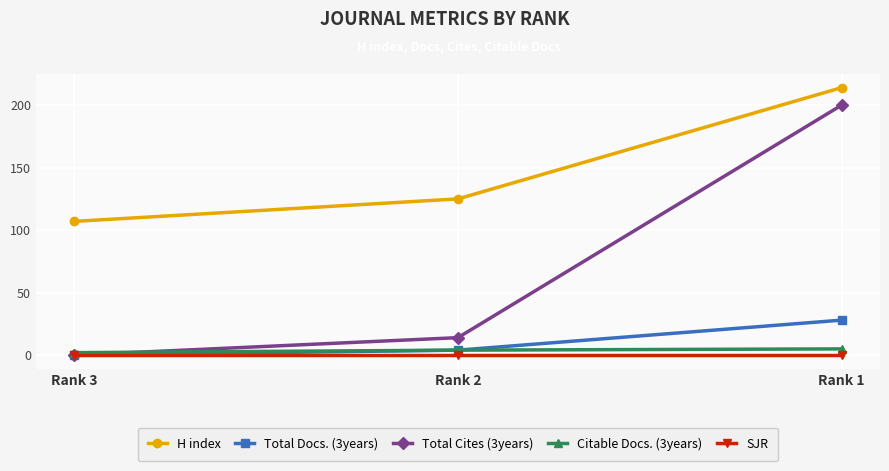

Which series changed the most between Rank 3 and Rank 1?

Total Cites (3years)